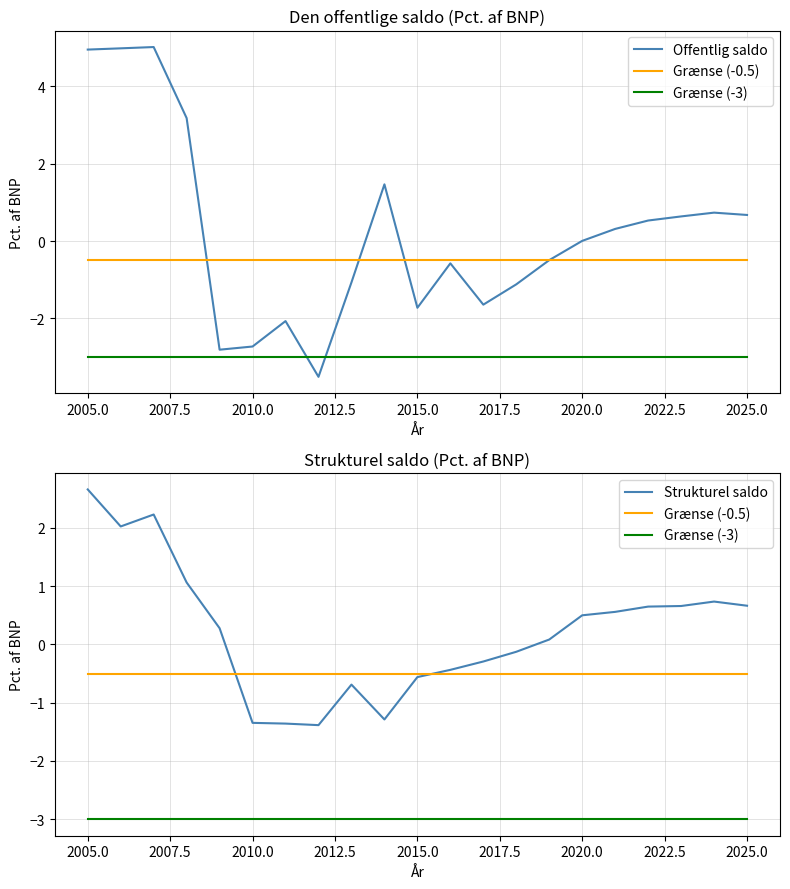

Is this an area chart (filled region under the line)?

No